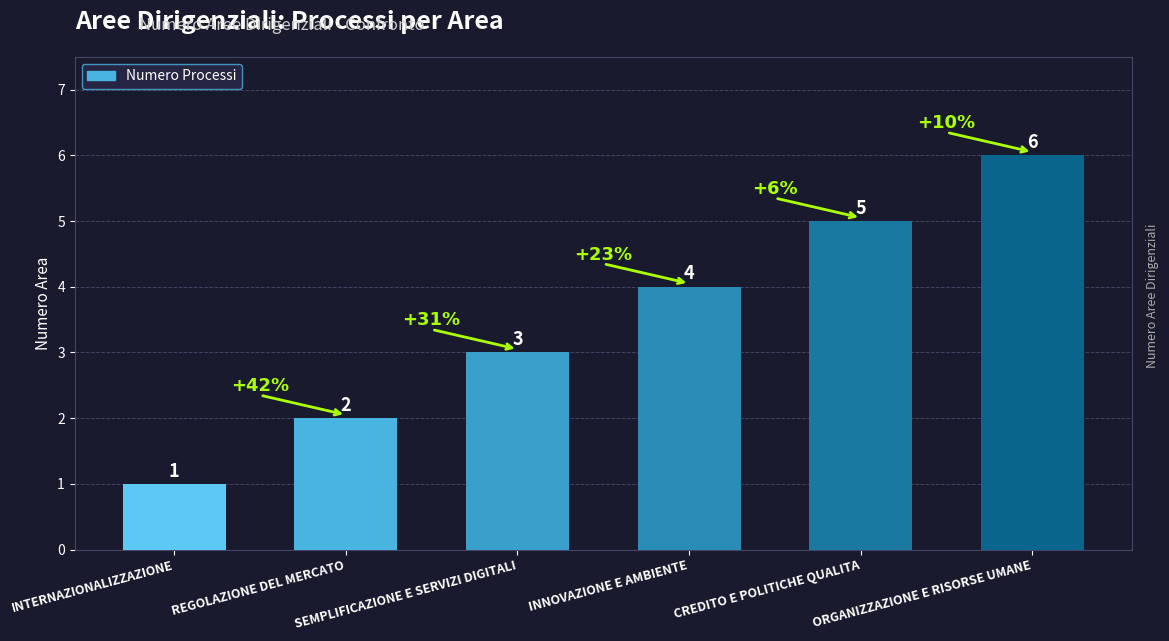

How many data points are less than 4?

3